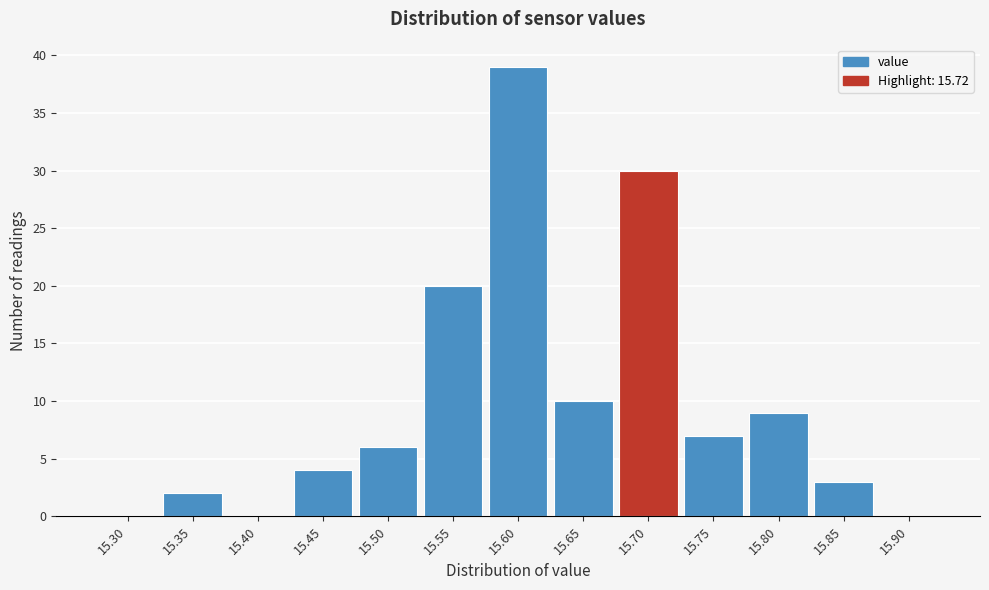

Reading left to right, extract all data points from this chart.

15.30=0	15.35=2	15.40=0	15.45=4	15.50=6	15.55=20	15.60=39	15.65=10	15.70=30	15.75=7	15.80=9	15.85=3	15.90=0